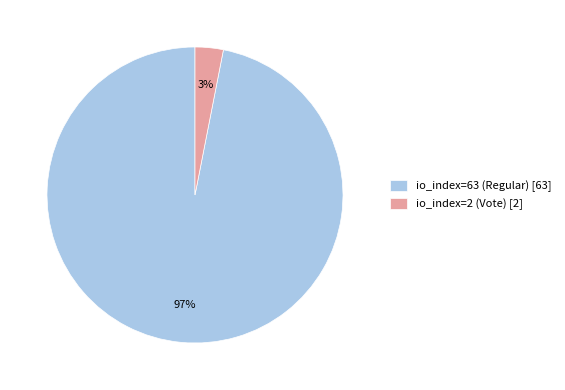

Count the number of slices in the pie.

2